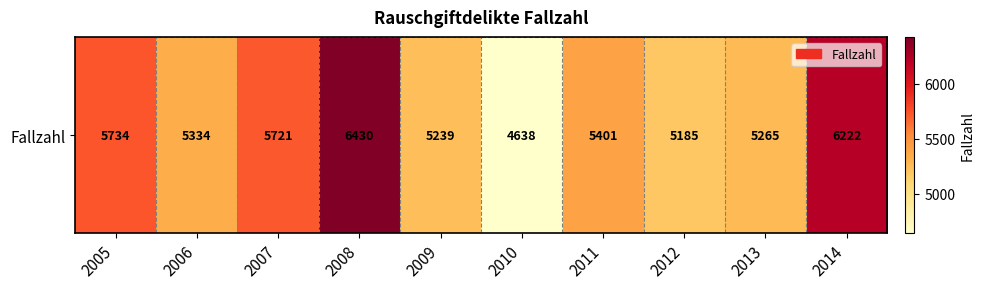

What is the average value?

5517